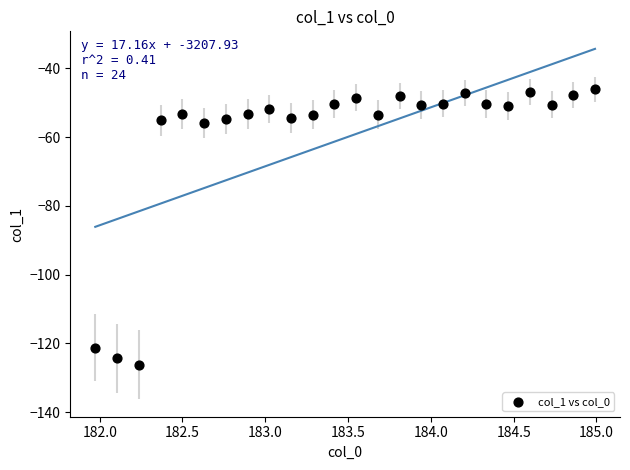

What is the range of Y values (max minus min)?

80.0